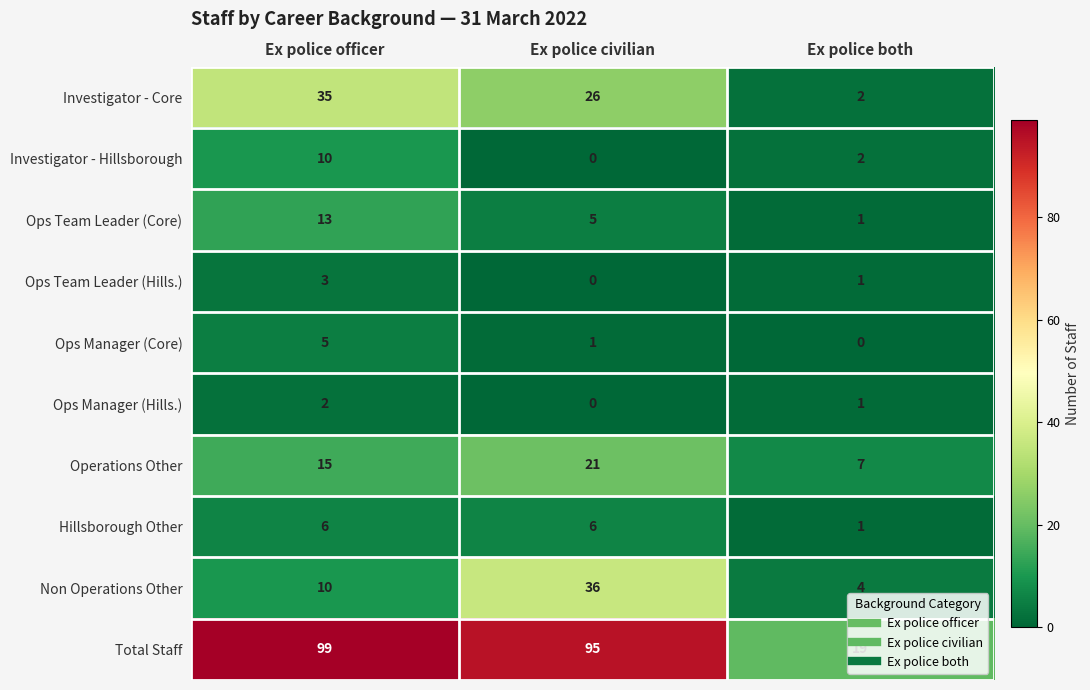

What is the sum of the Operations Other values at Ex police both and Ex police officer?

22